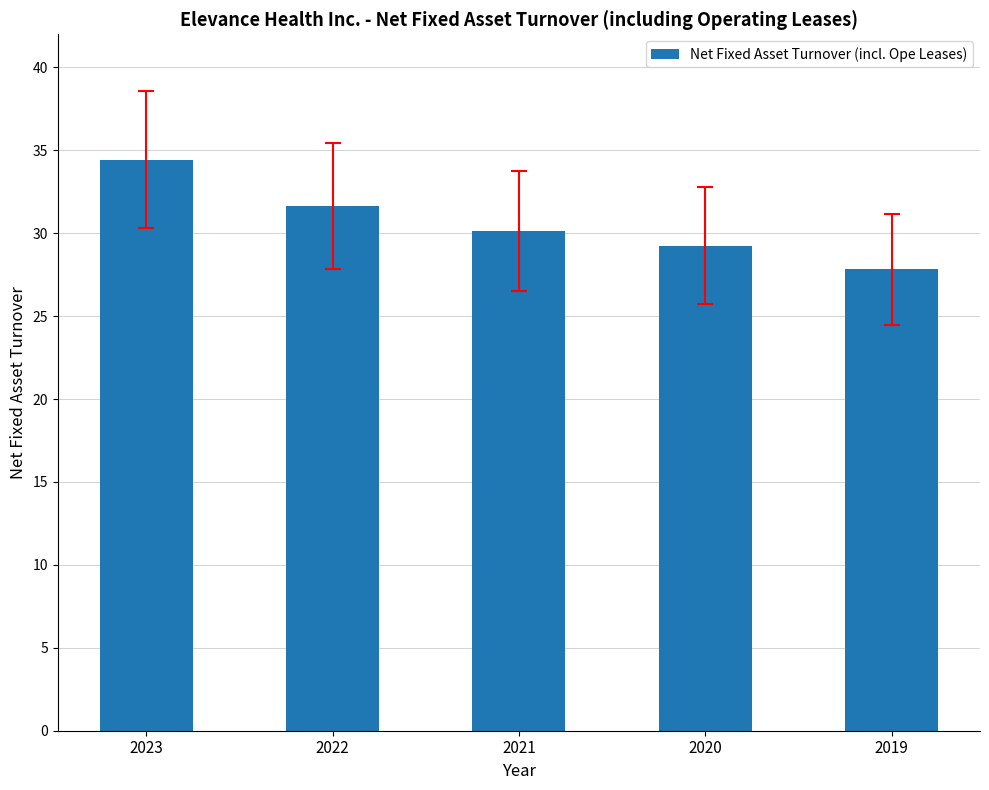

What is the change in value from 2021 to 2020?

-0.9